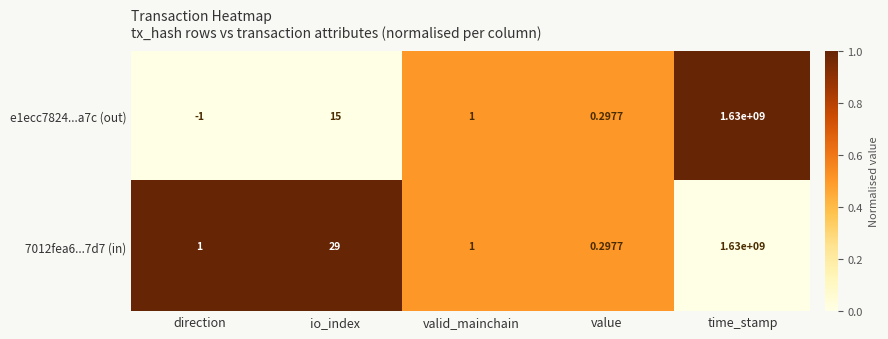

How many values in e1ecc7824...a7c (out) are below zero?

1